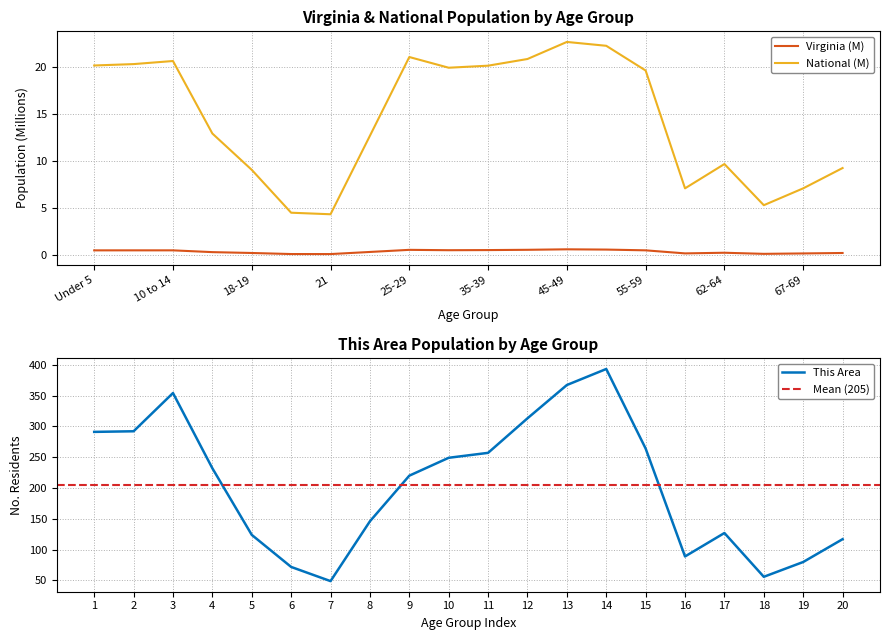

List the labels in order of Virginia value, largest first.

45-49, 50-54, 40-44, 25-29, 35-39, 30-34, 55-59, 5 to 9, 10 to 14, Under 5, 22-24, 15 to 17, 62-64, 18-19, 70-74, 60-61, 67-69, 65-66, 20, 21